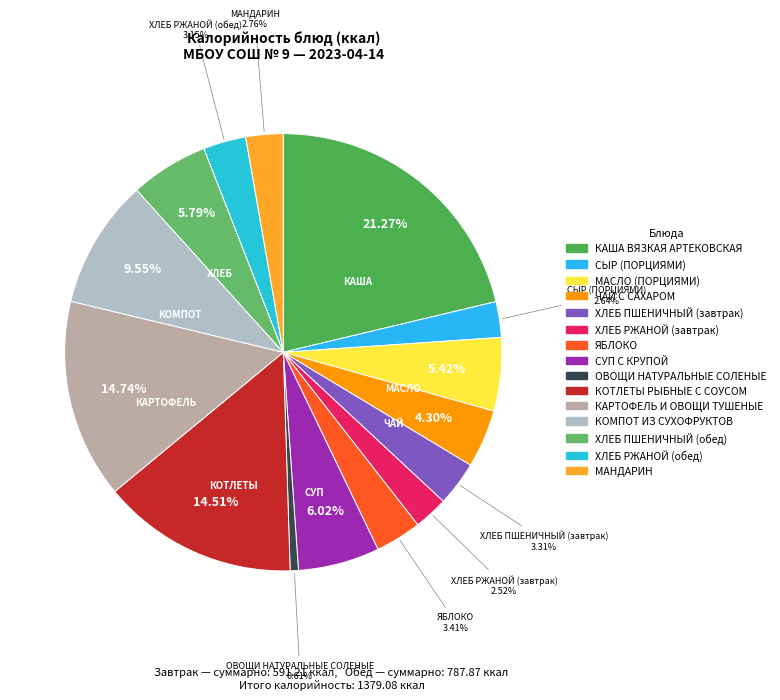

Which category has the smallest portion of the pie?

ОВОЩИ НАТУРАЛЬНЫЕ СОЛЕНЫЕ